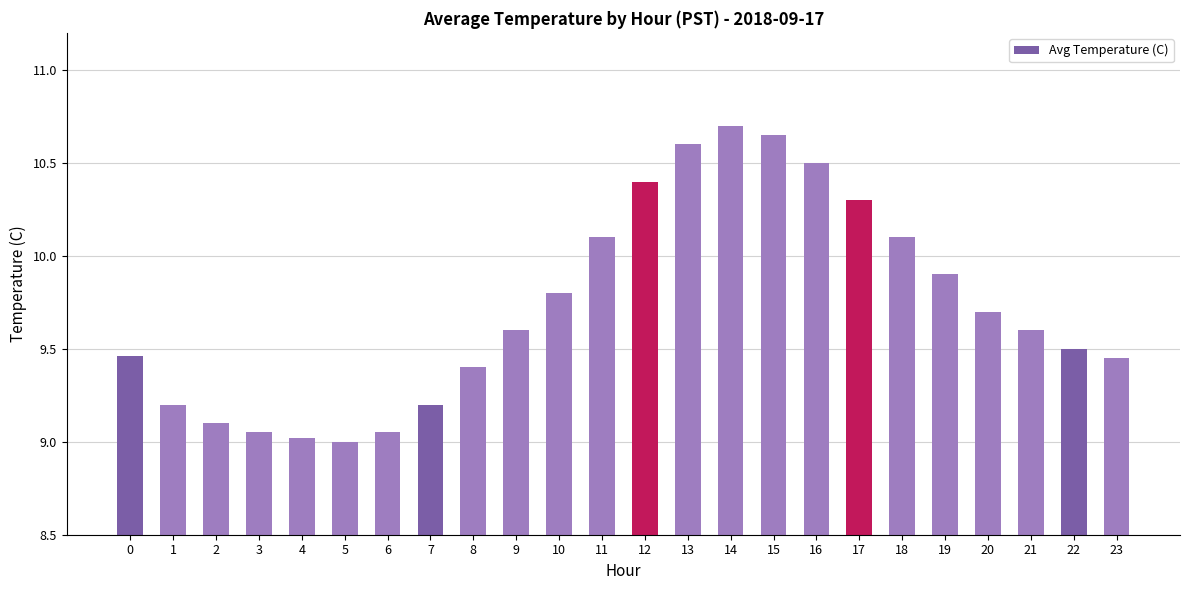

Which label corresponds to the largest value in the chart?

14